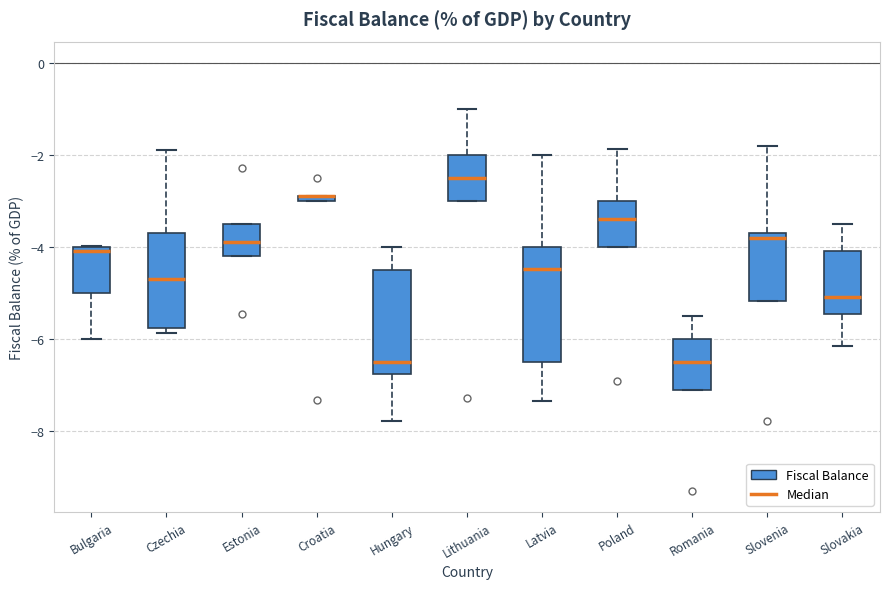

Where is the upper edge of the box for Hungary on the y-axis? The values are not printed on the chart, so give them approximately, as read against the axis.

-4.4